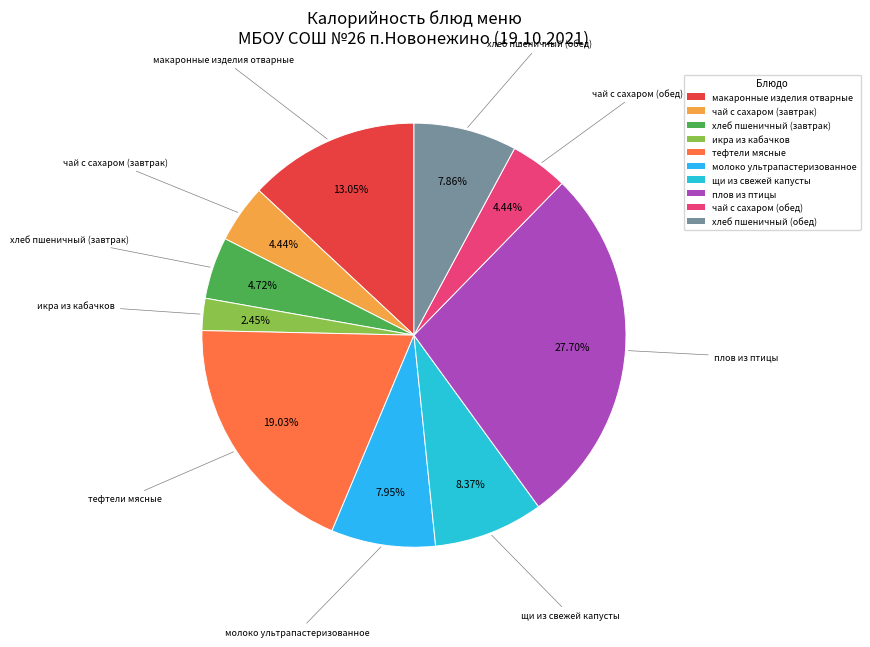

The плов из птицы slice represents 28% of the pie. True or false?

True